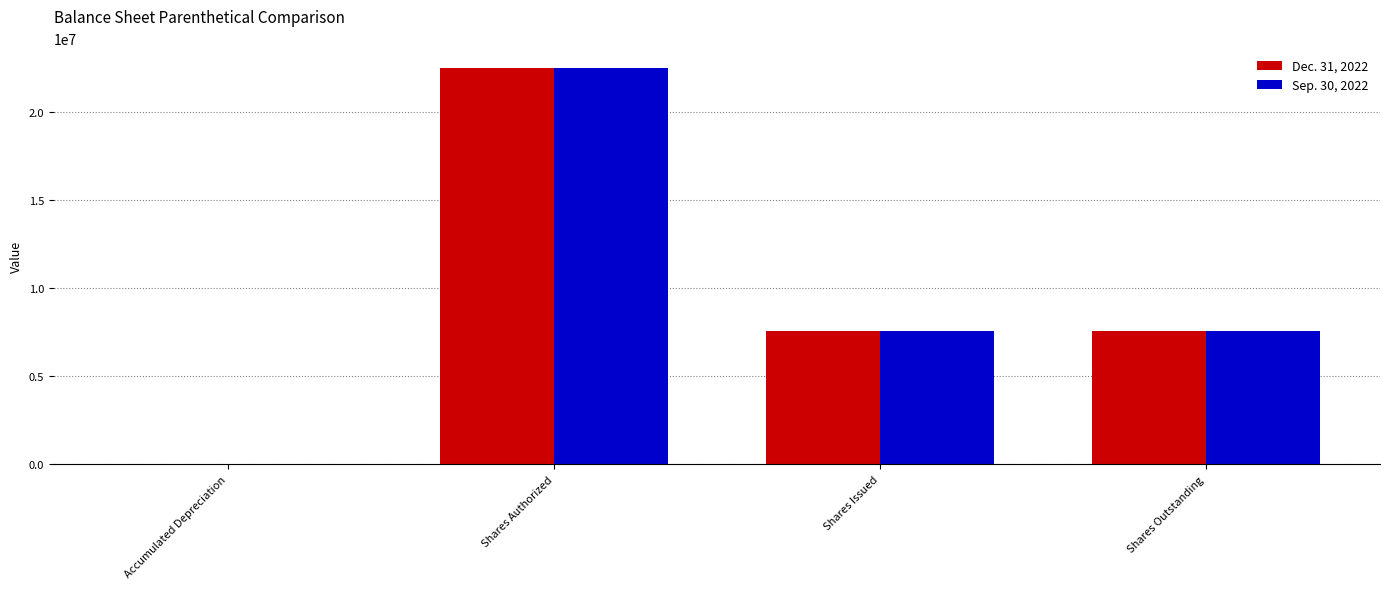

Which series has the largest range (max minus min)?

Sep. 30, 2022